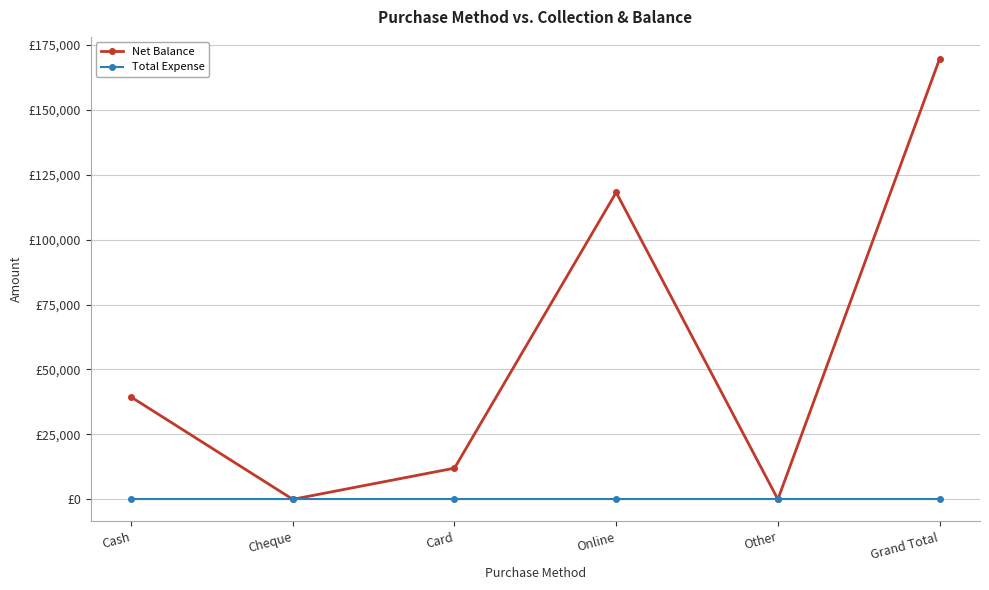

What is the average value of the Net Balance series?

56533